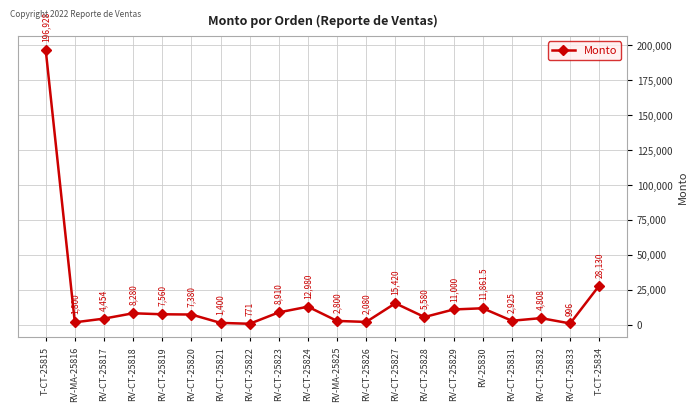

The chart shows a value of 11861.5 at RV-25830. True or false?

True